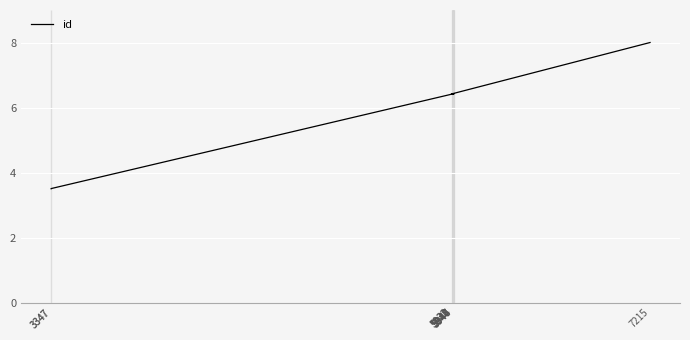

Rank the categories by value from highest to lowest.

7215, 5932, 5948, 5944, 5947, 5946, 5940, 5933, 3347, 3347